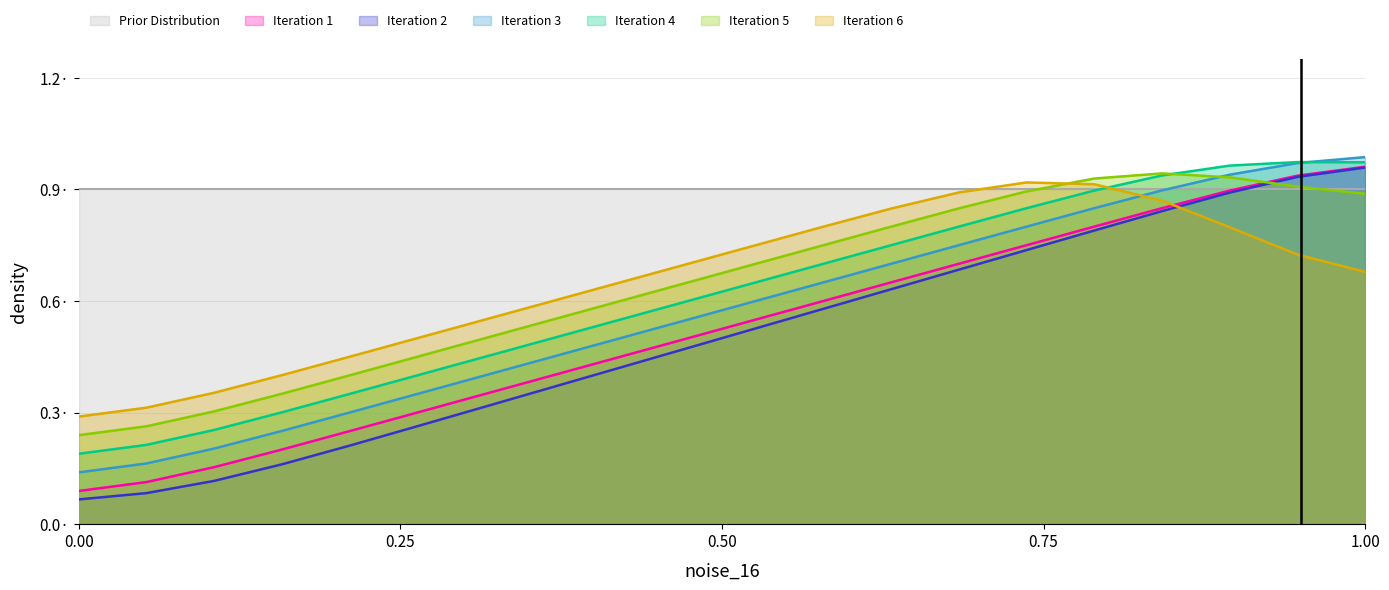

What are all the series names shown in the legend?

Prior Distribution, Iteration 1, Iteration 2, Iteration 3, Iteration 4, Iteration 5, Iteration 6